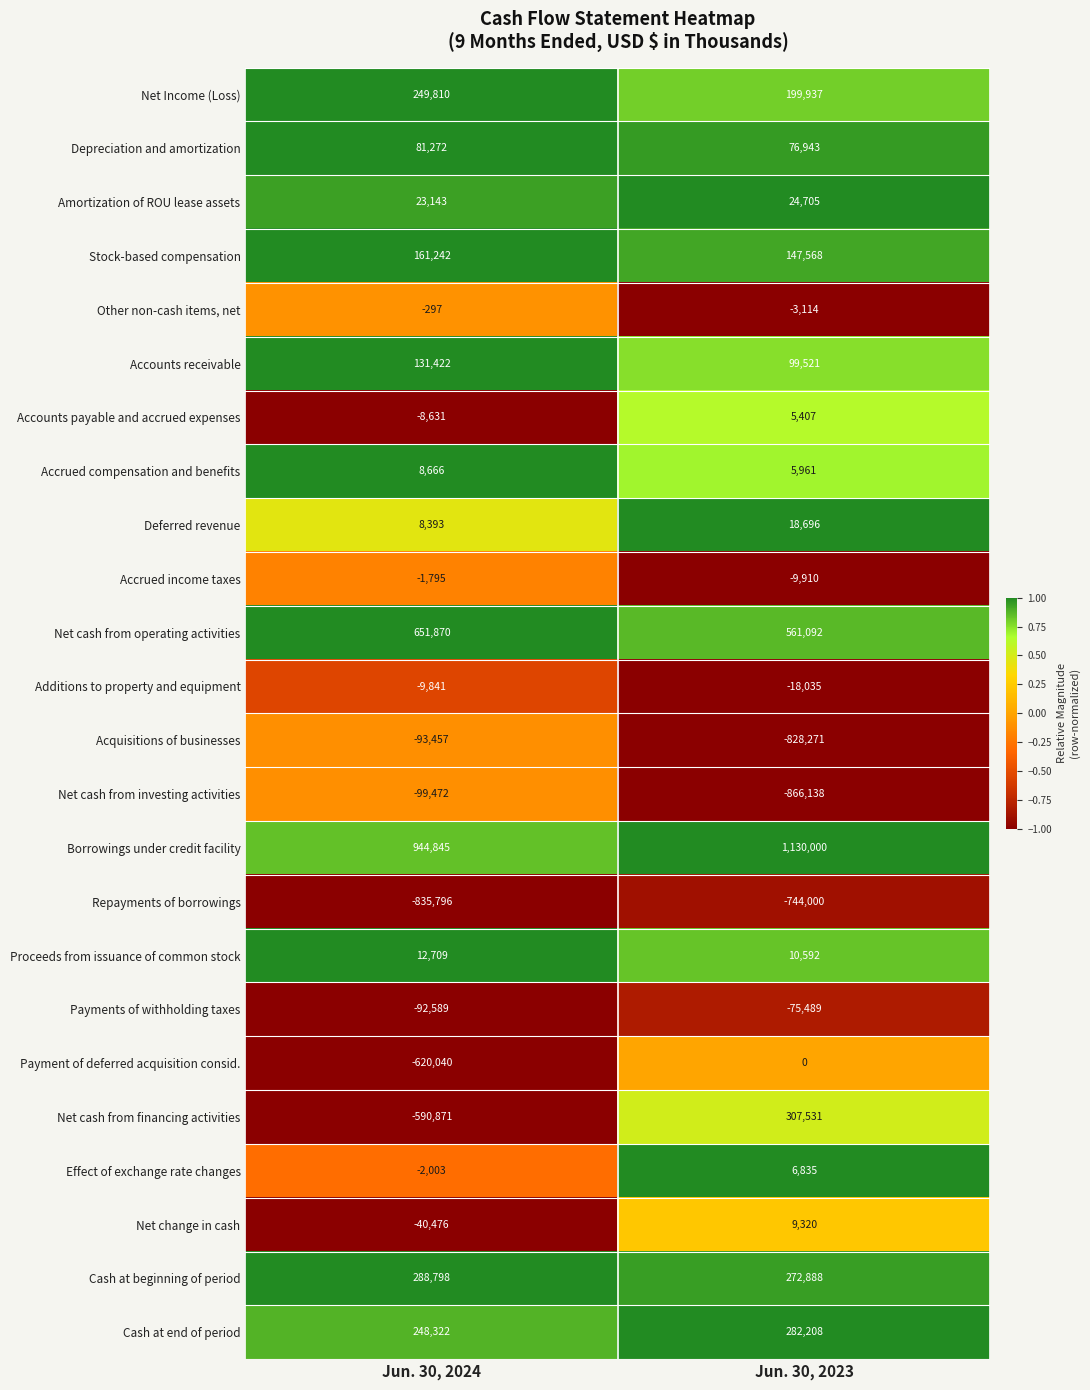

What is the greatest value displayed?

1130000